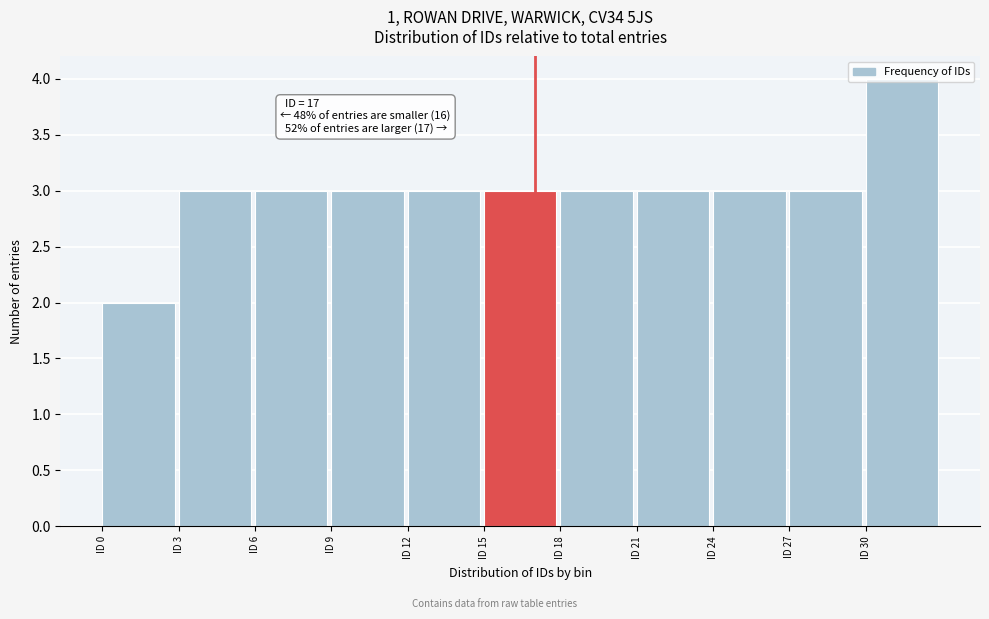

Over which range of the x-axis is the bar tallest?

30 to 33